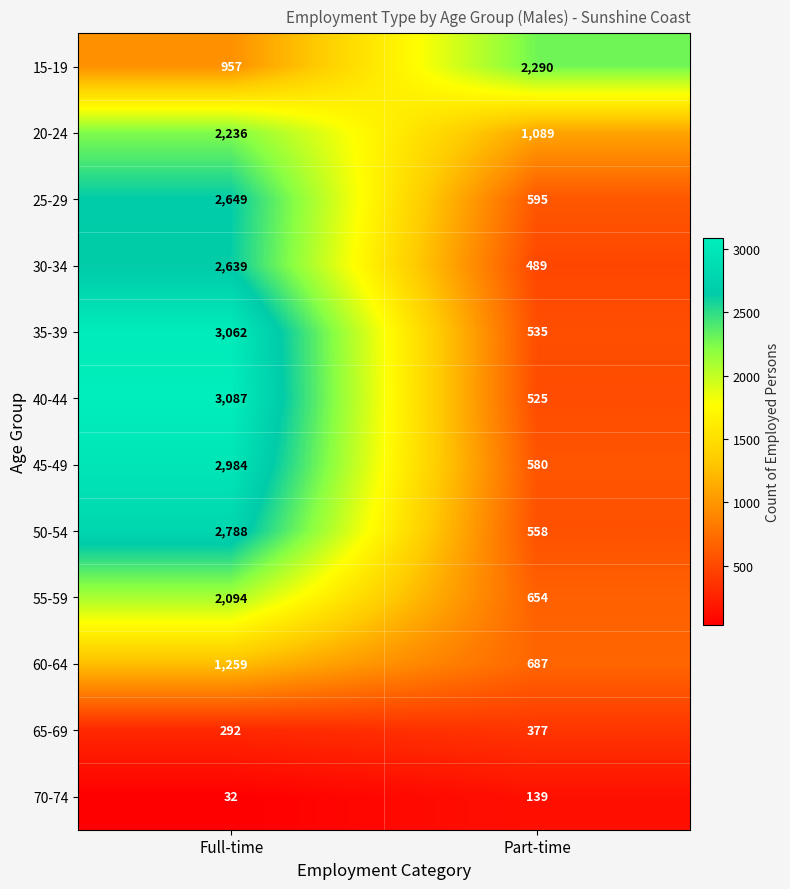

At how many categories does at least one series exceed 92?

2